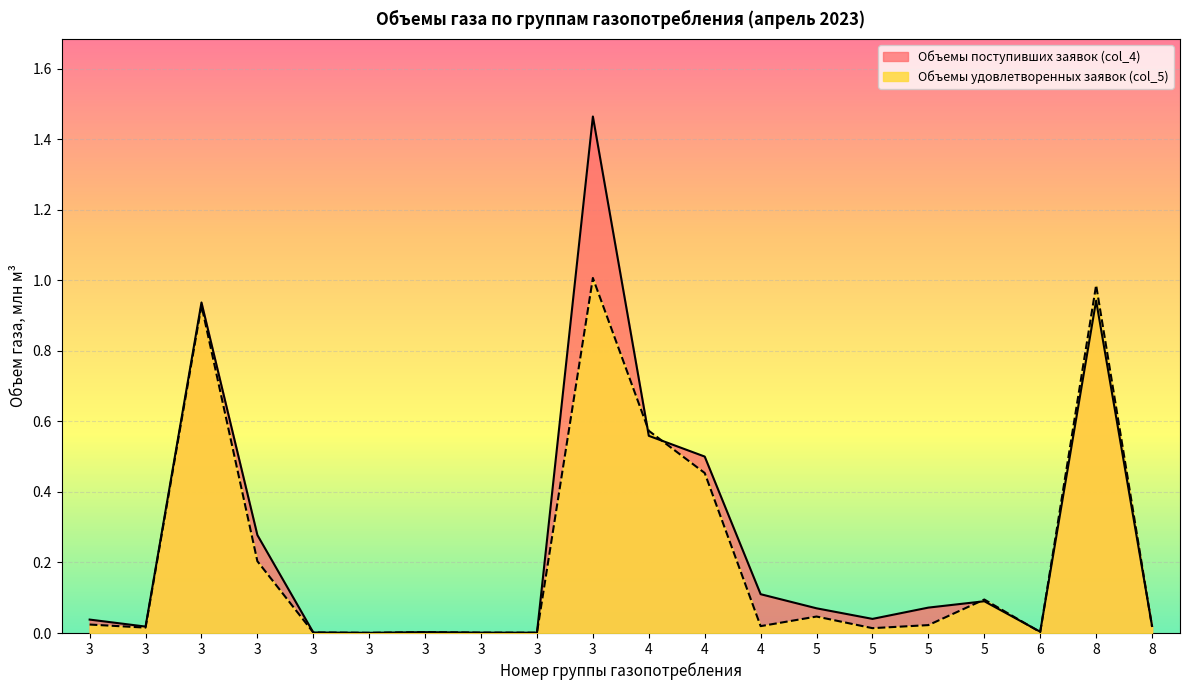

What is the sum of the Объемы поступивших заявок (col_4) values at 5 and 3?

0.1